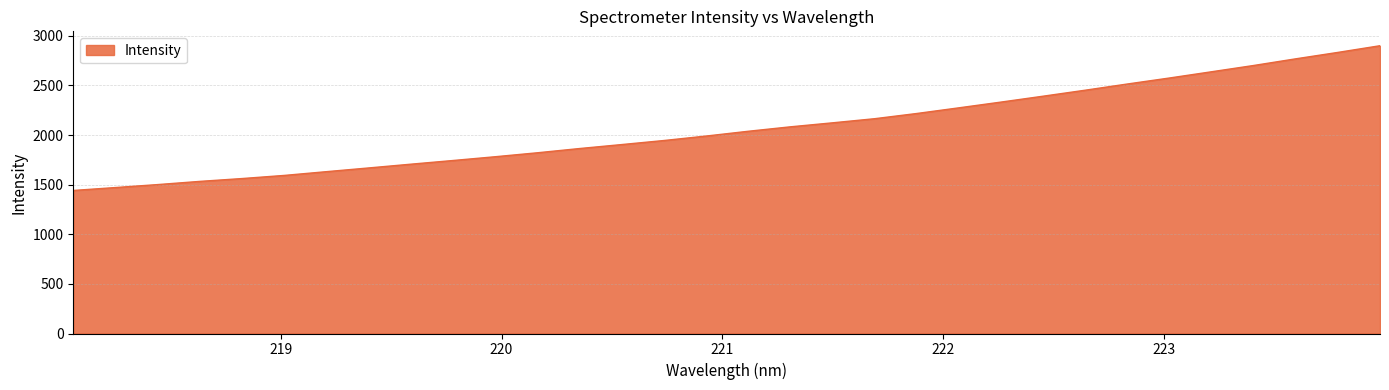

How many lines are shown in the chart?

1